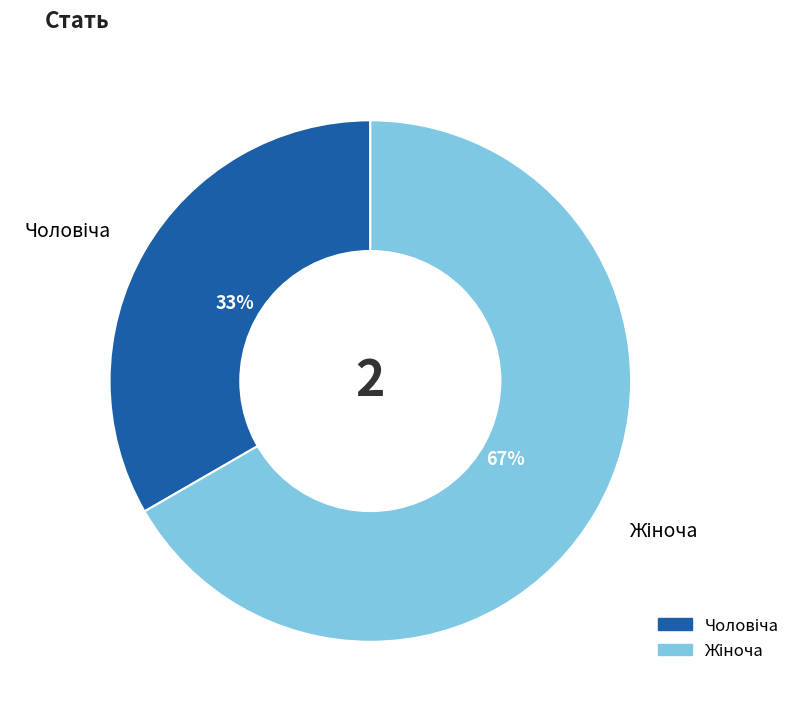

To the nearest percent, what is the average slice percentage?

50%